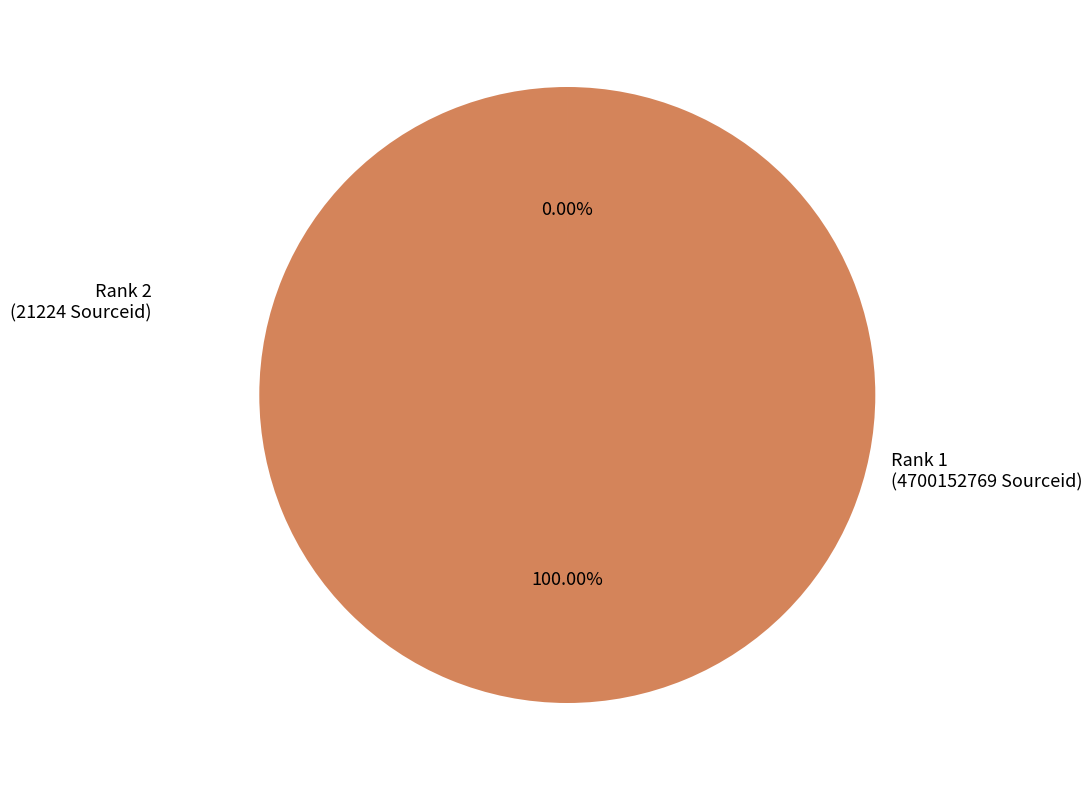

Which slice represents more than half of the pie?

Rank 1